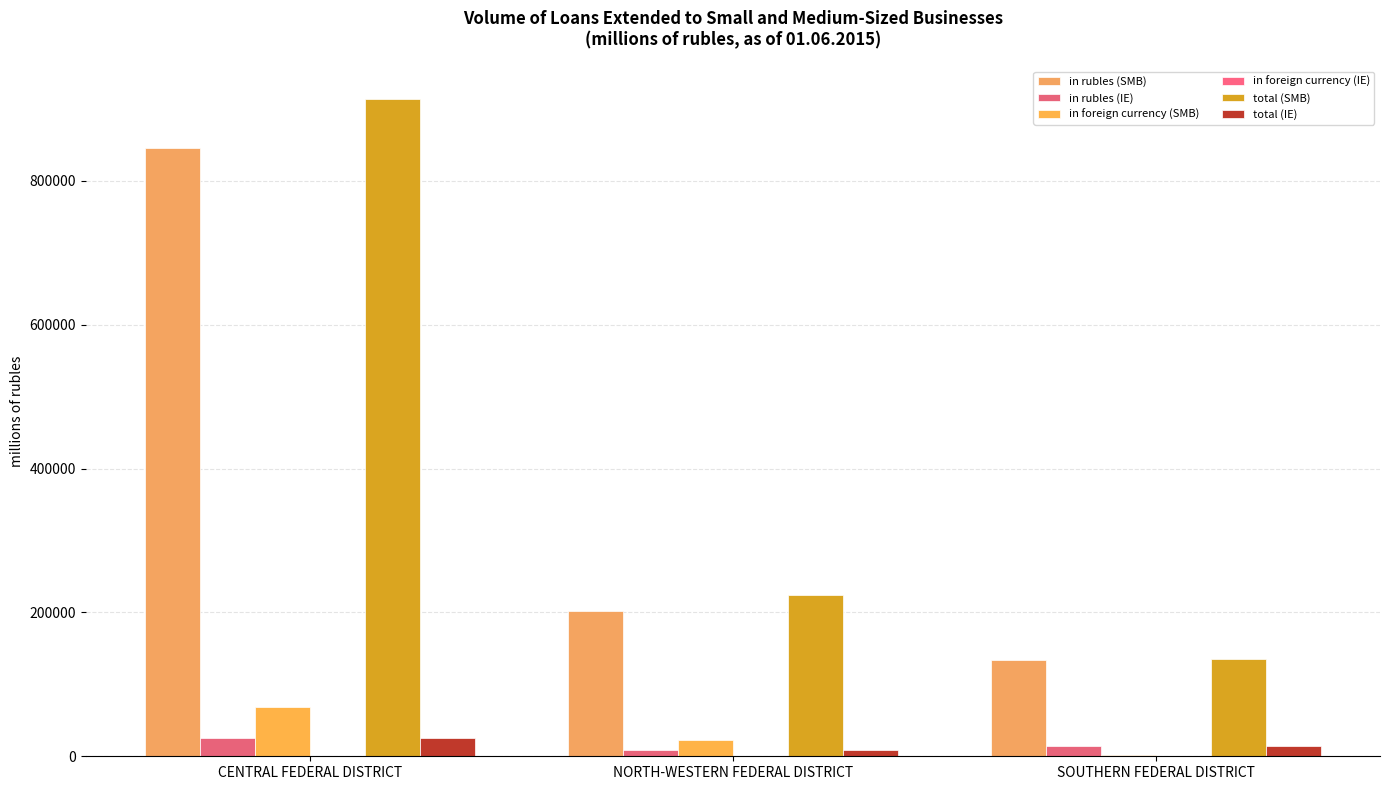

Reading right to left, list all the values displayed in this chart.

in rubles (SMB): 133297	202556	845232
in rubles (IE): 13904	9256	25614
in foreign currency (SMB): 2375	22168	68872
in foreign currency (IE): 73	0	248
total (SMB): 135672	224724	914104
total (IE): 13977	9256	25862